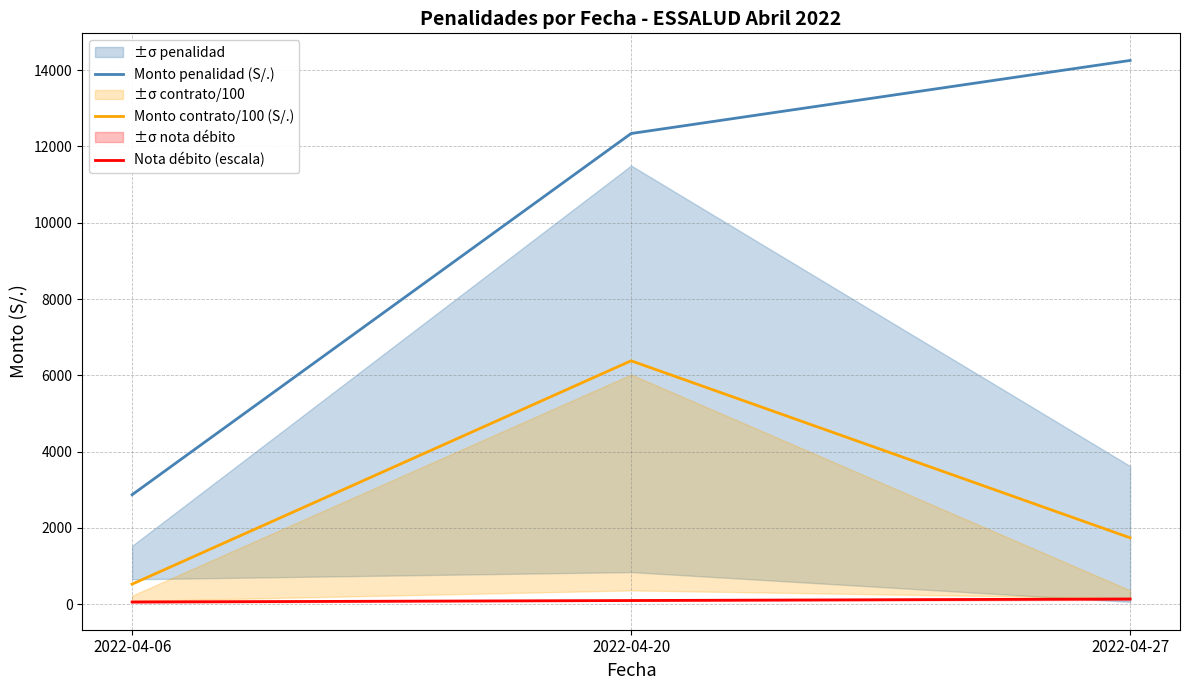

At which label is Monto penalidad (S/.) closest to 8562?

2022-04-20